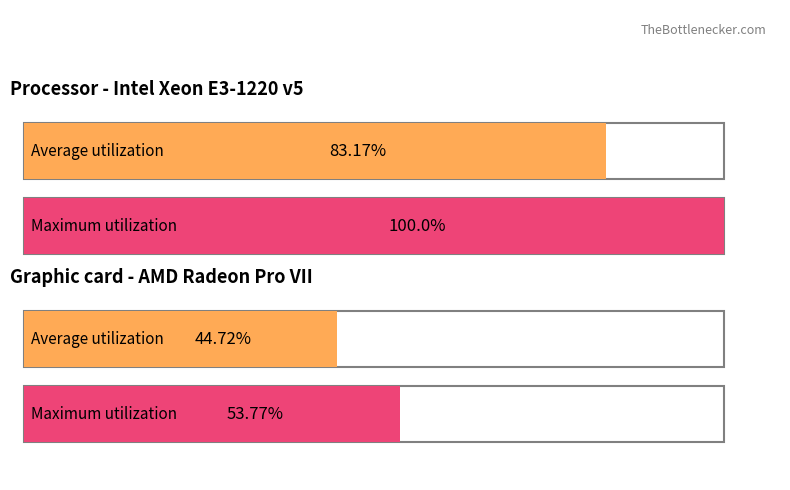

The value of 2-BELLUCCI Arnaldo at 1 is 0. True or false?

False